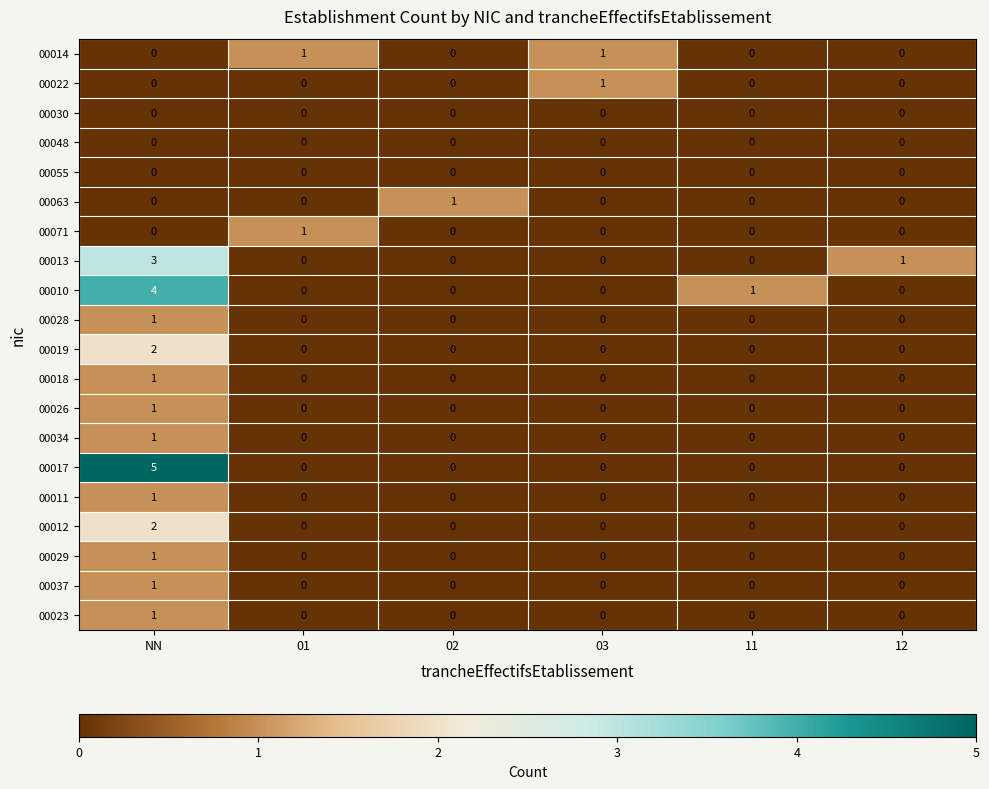

Which label corresponds to the largest value in the chart?

NN